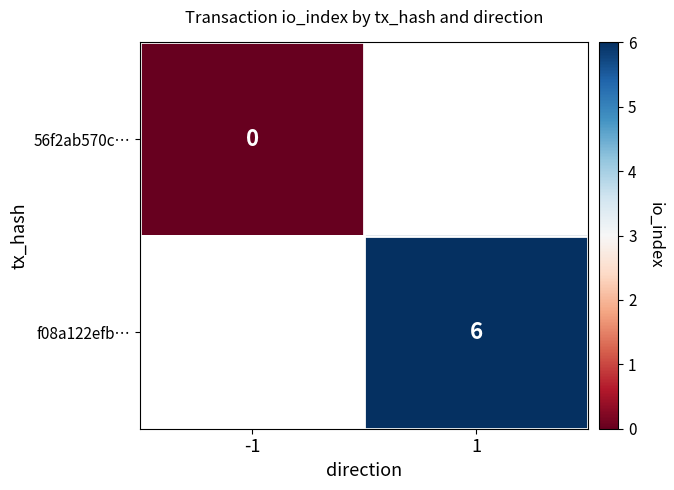

True or false: f08a122efb… has a value of 6 at 1.

True